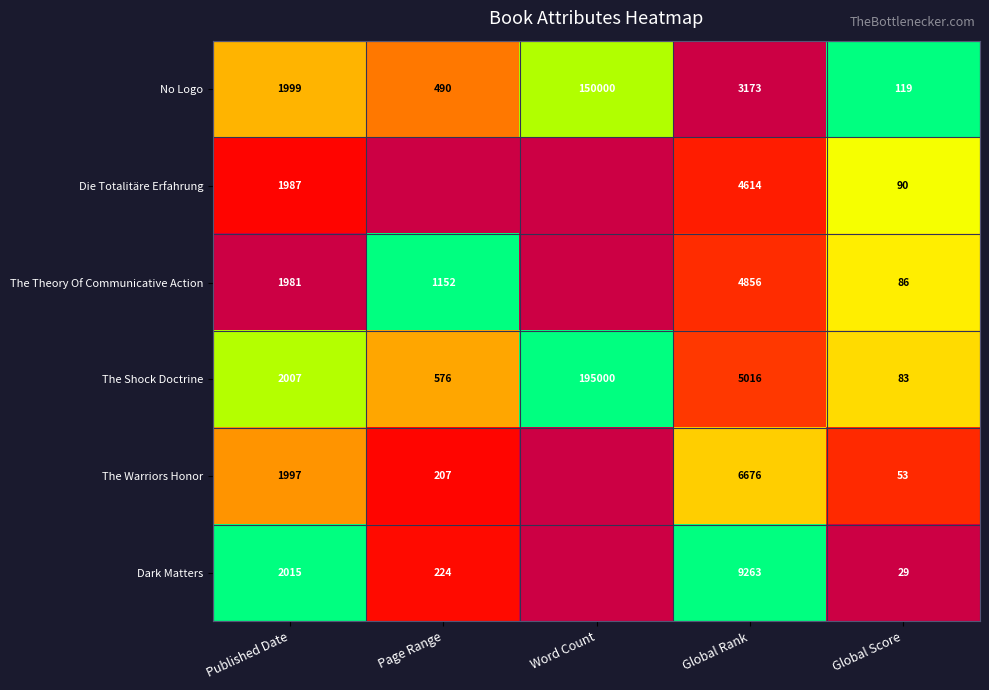

What is the sum of all The Shock Doctrine values?

202682